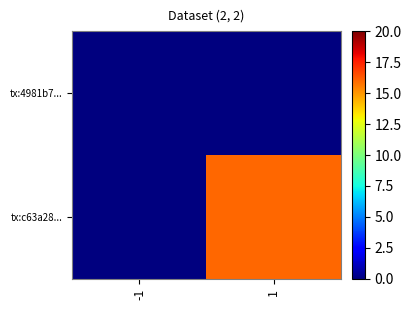

Which has a higher value, -1 or 1?

-1